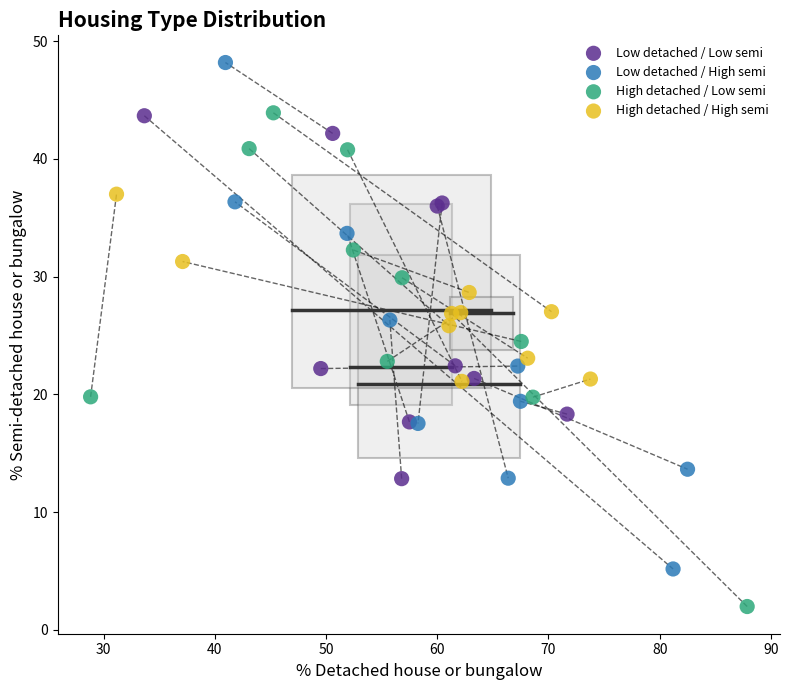

Which series reaches the minimum Y coordinate?

High detached / Low semi